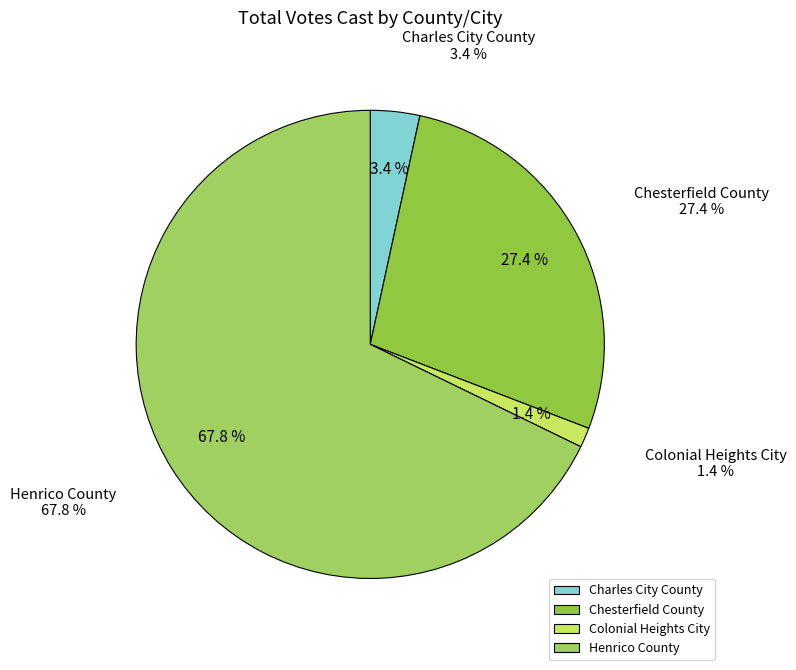

Combined, do Chesterfield County and Colonial Heights City account for over 50%?

No